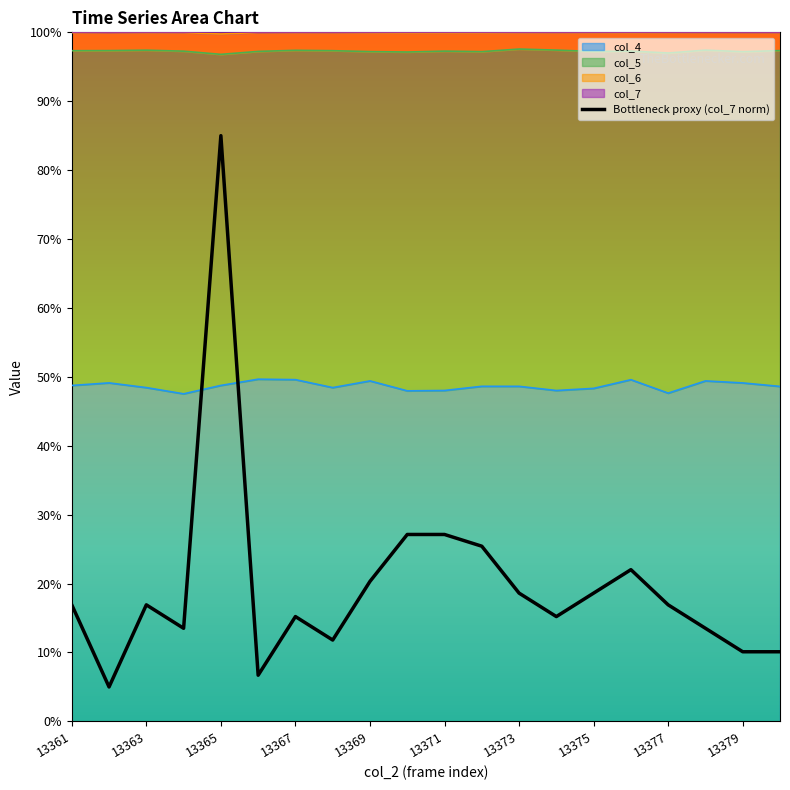

What is the average value?

19.8